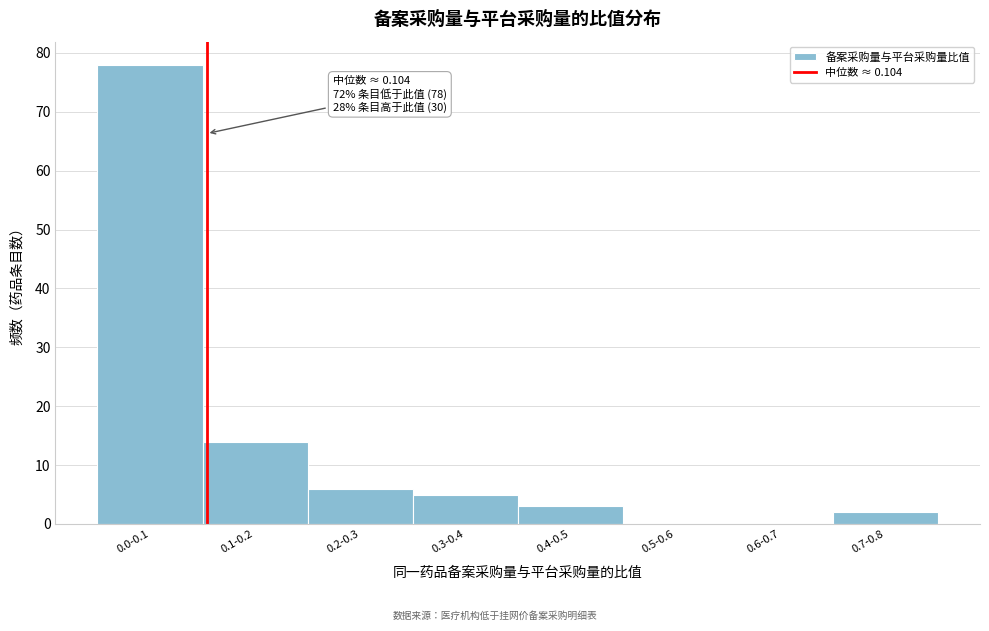

Reading right to left, list all the values displayed in this chart.

0.7-0.8=2	0.6-0.7=0	0.5-0.6=0	0.4-0.5=3	0.3-0.4=5	0.2-0.3=6	0.1-0.2=14	0.0-0.1=78